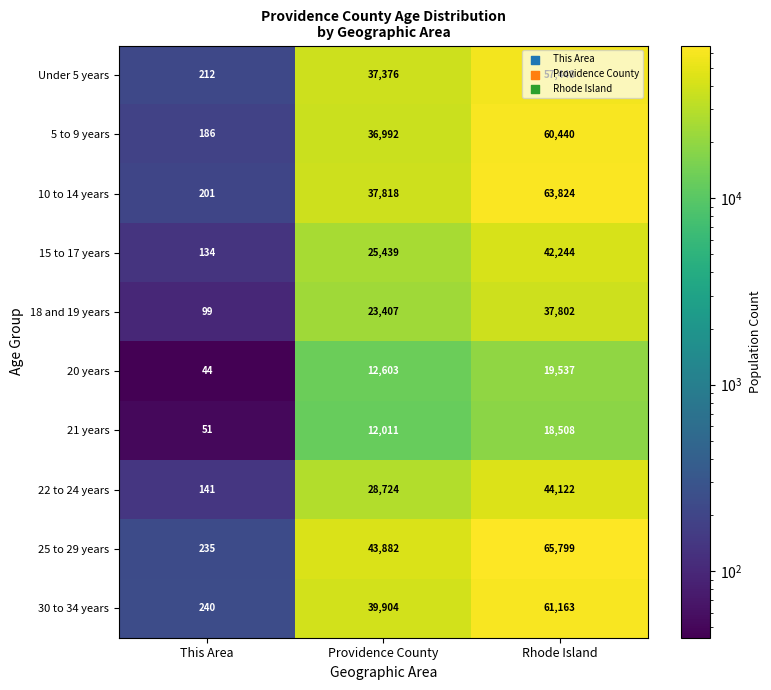

Count the 22 to 24 years values in the range 141 to 44122.

3